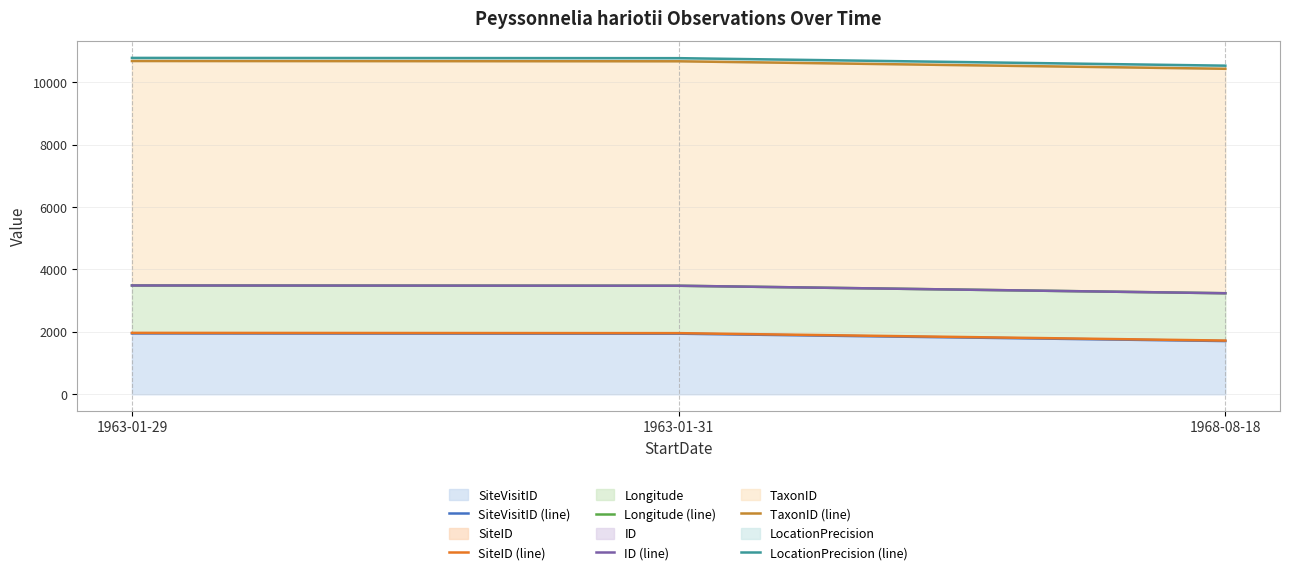

The SiteID (line) series shows 1968.6 at 1963-01-29. True or false?

True